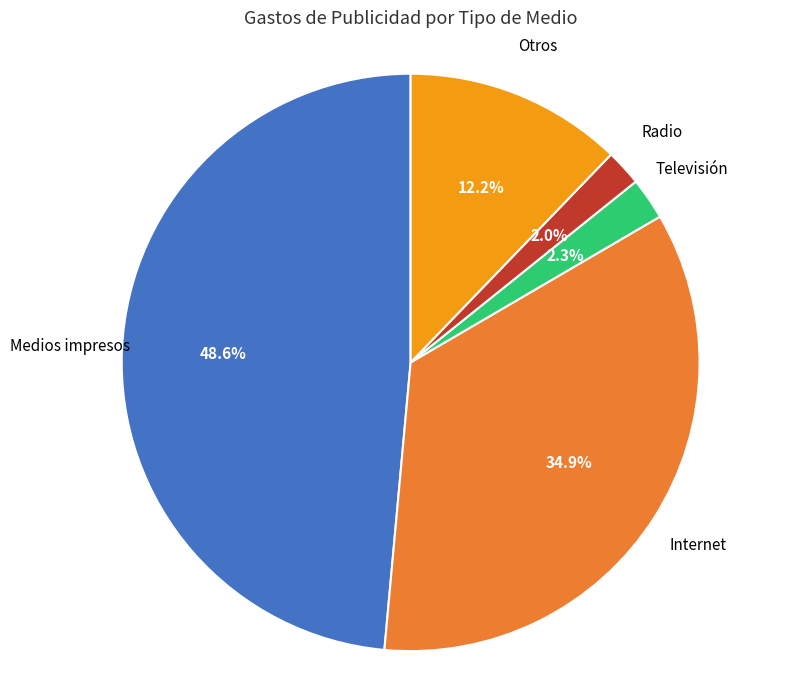

Does any single category account for the majority?

No